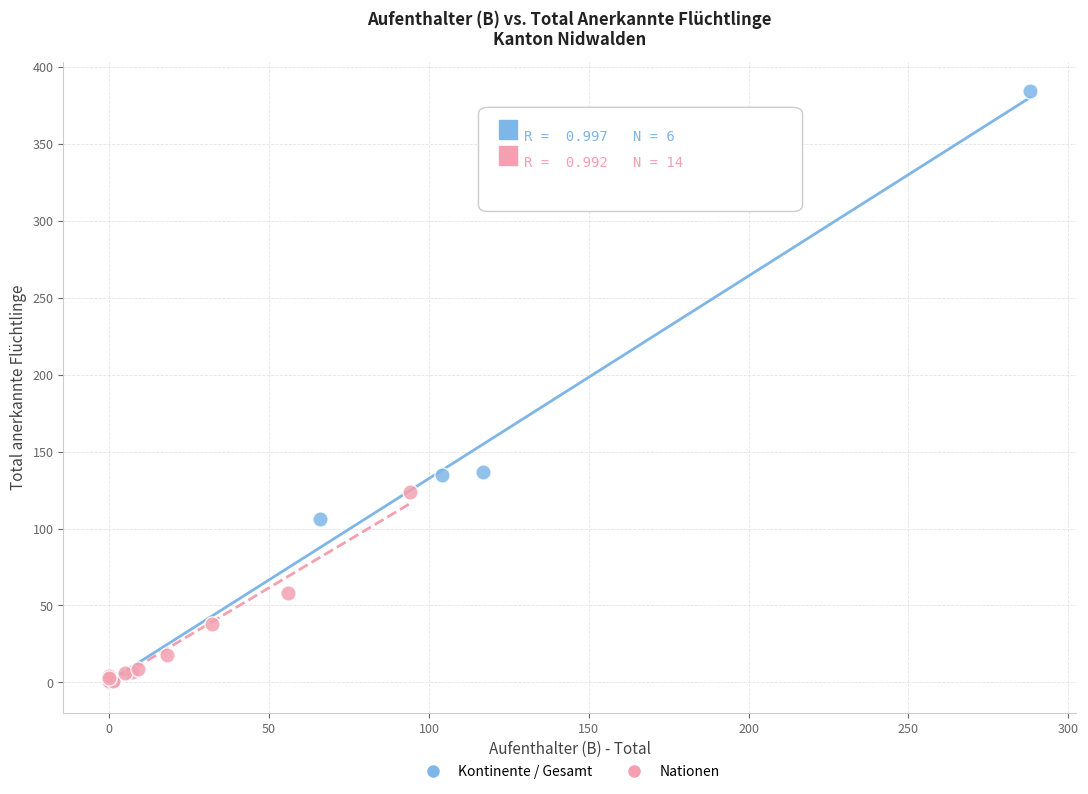

Which series has the widest spread of Y values?

Kontinente / Gesamt